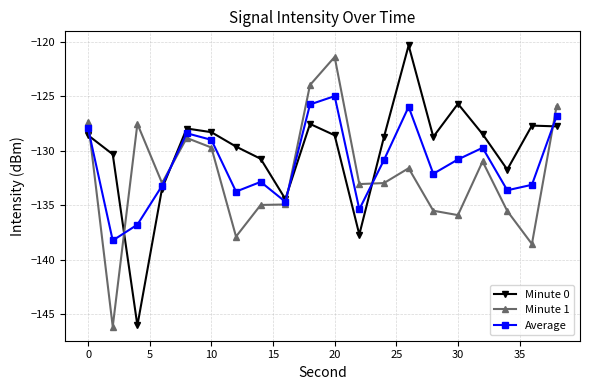

What is the sum of all Minute 0 values?

-2602.2